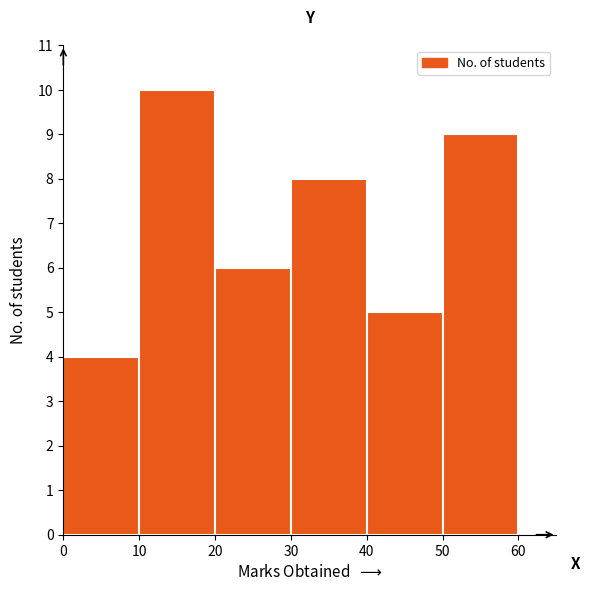

Which range on the x-axis has the tallest bar?

10 to 20